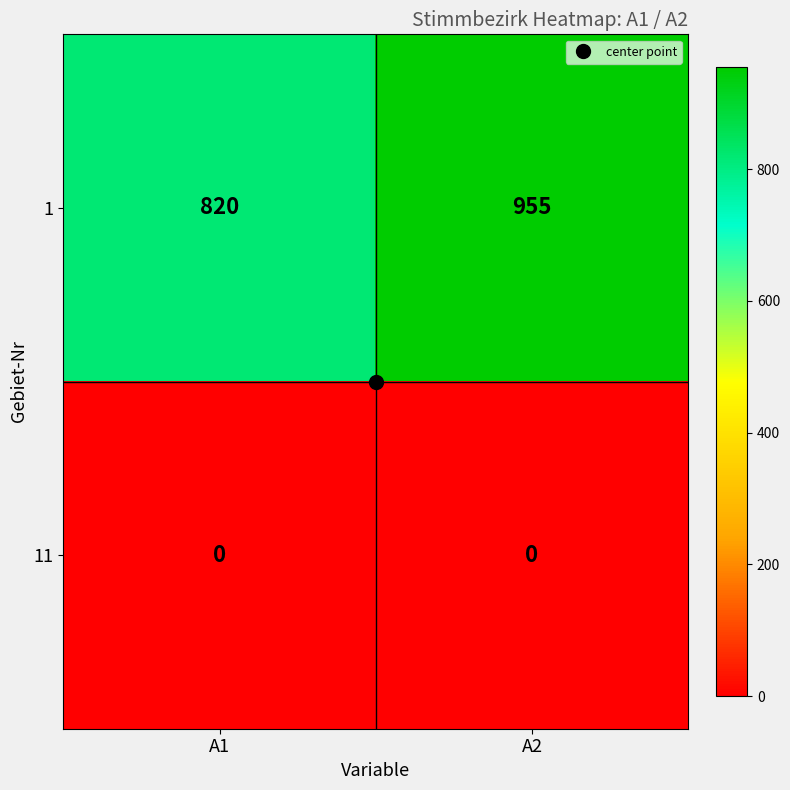

Is the value of 11 at A2 greater than the value of 1 at A1?

No